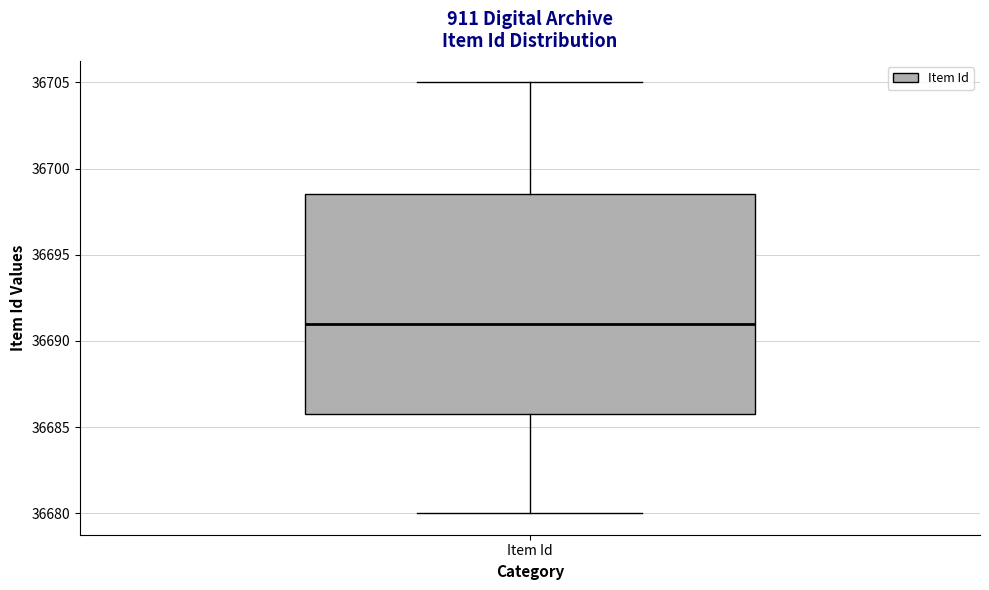

Where does the upper whisker of the box for Item Id end on the y-axis? The values are not printed on the chart, so give them approximately, as read against the axis.

36705.0